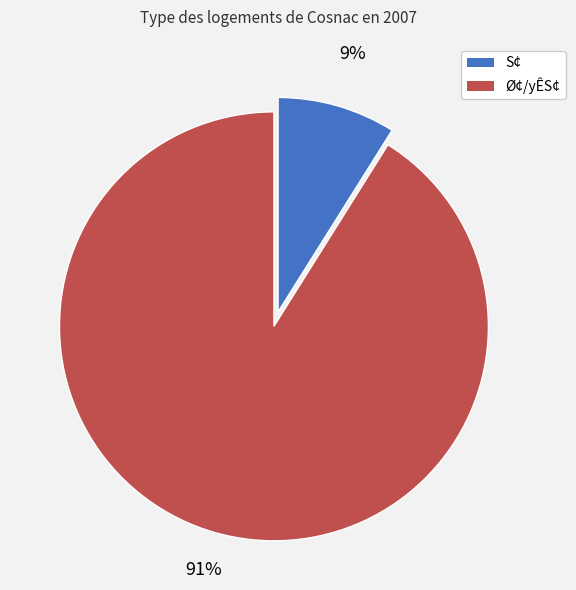

To the nearest percent, what is the average slice percentage?

50%